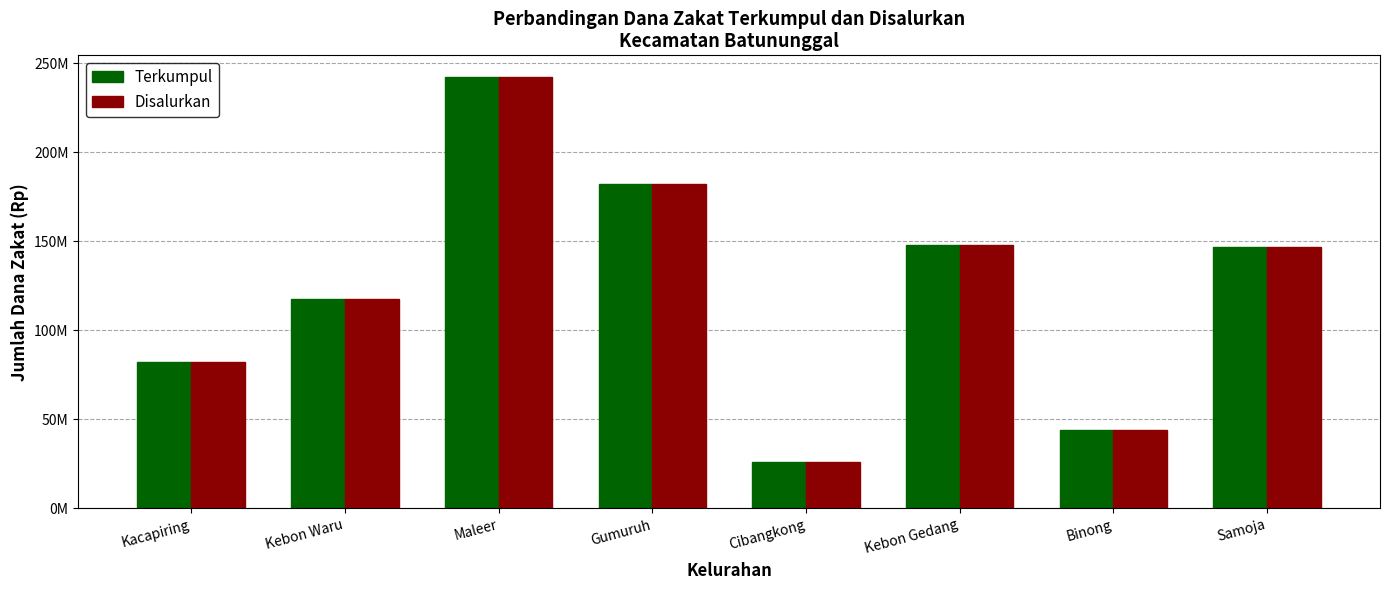

Reading left to right, list all the values displayed in this chart.

Terkumpul: Kacapiring=82289000	Kebon Waru=117714000	Maleer=242282000	Gumuruh=182017300	Cibangkong=26228675	Kebon Gedang=148095000	Binong=44148000	Samoja=146696000
Disalurkan: Kacapiring=82289000	Kebon Waru=117714000	Maleer=242282000	Gumuruh=182017300	Cibangkong=26228675	Kebon Gedang=148095000	Binong=44148000	Samoja=146696000